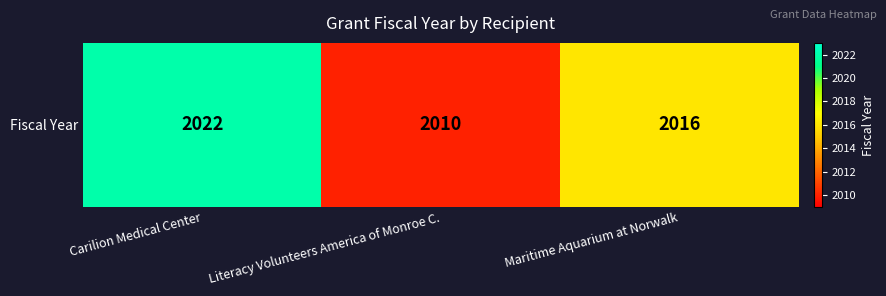

What is the minimum value shown in the chart?

2010